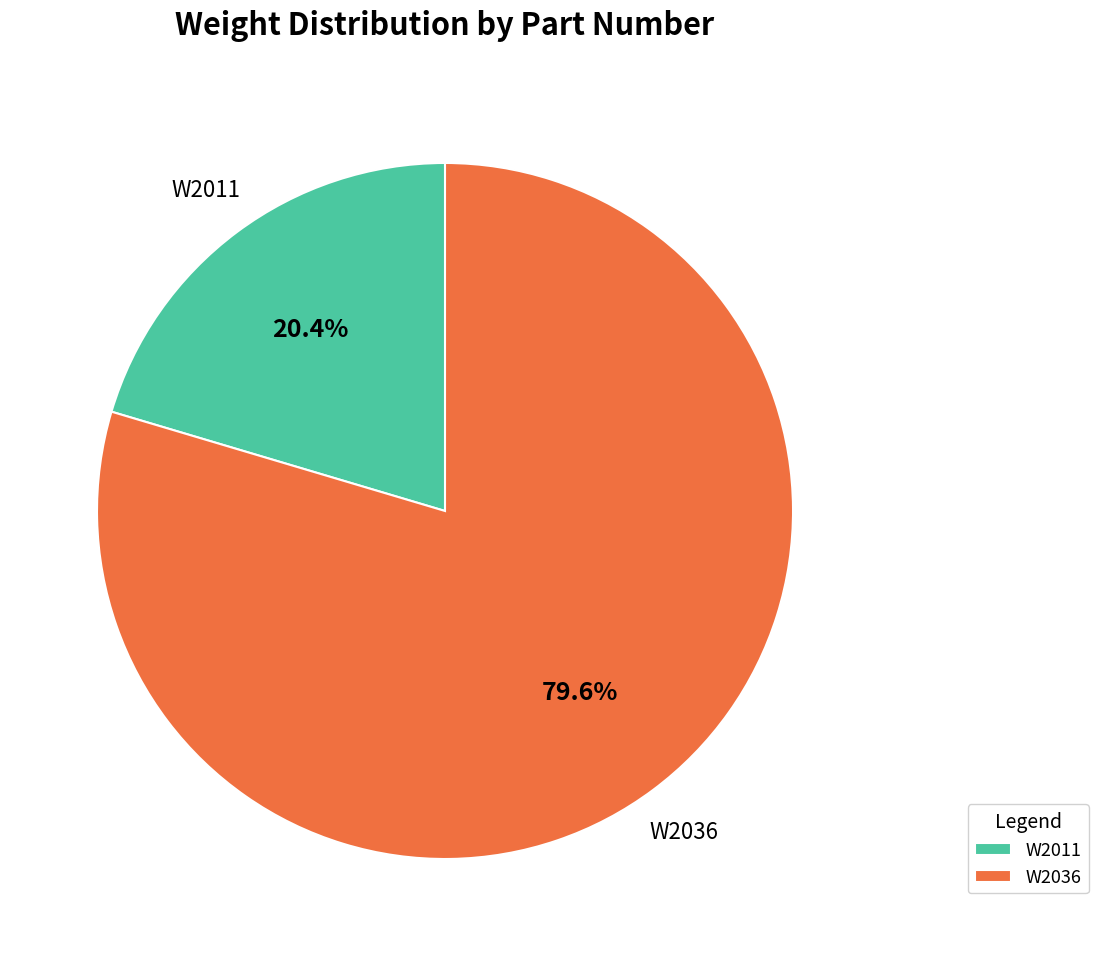

To the nearest percent, what portion does W2011 represent?

20%